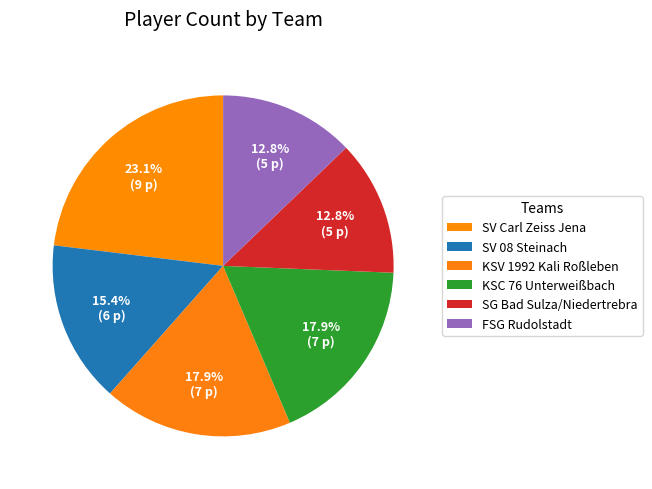

Rank the categories by value from lowest to highest.

SG Bad Sulza/Niedertrebra, FSG Rudolstadt, SV 08 Steinach, KSV 1992 Kali Roßleben, KSC 76 Unterweißbach, SV Carl Zeiss Jena